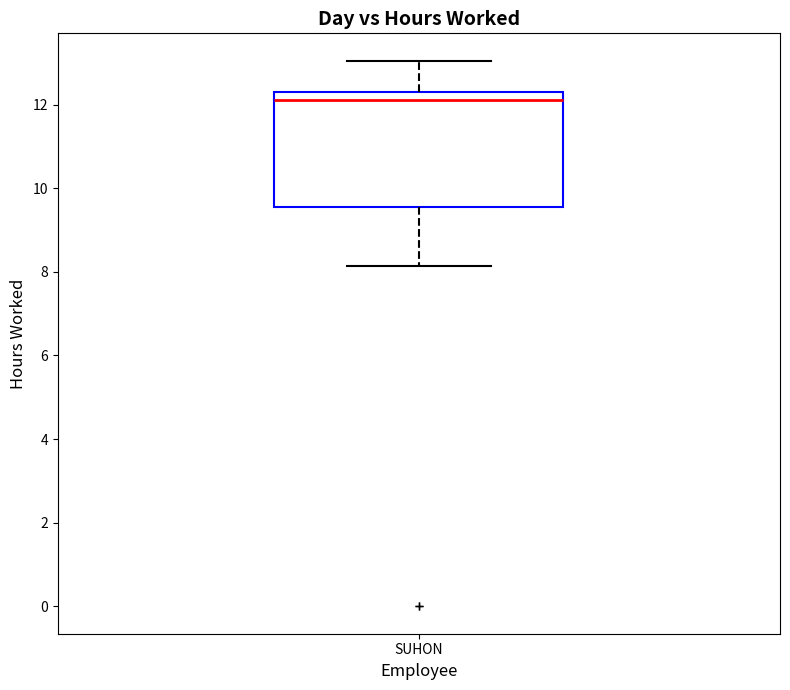

Read this box plot against the y-axis: the position of the median line, the range covered by the box, and the ends of both whiskers. The values are not printed on the chart, so give them approximately, as read against the axis.

median 12.2, box 9.6 to 12.4, whiskers 8.2 to 13.0